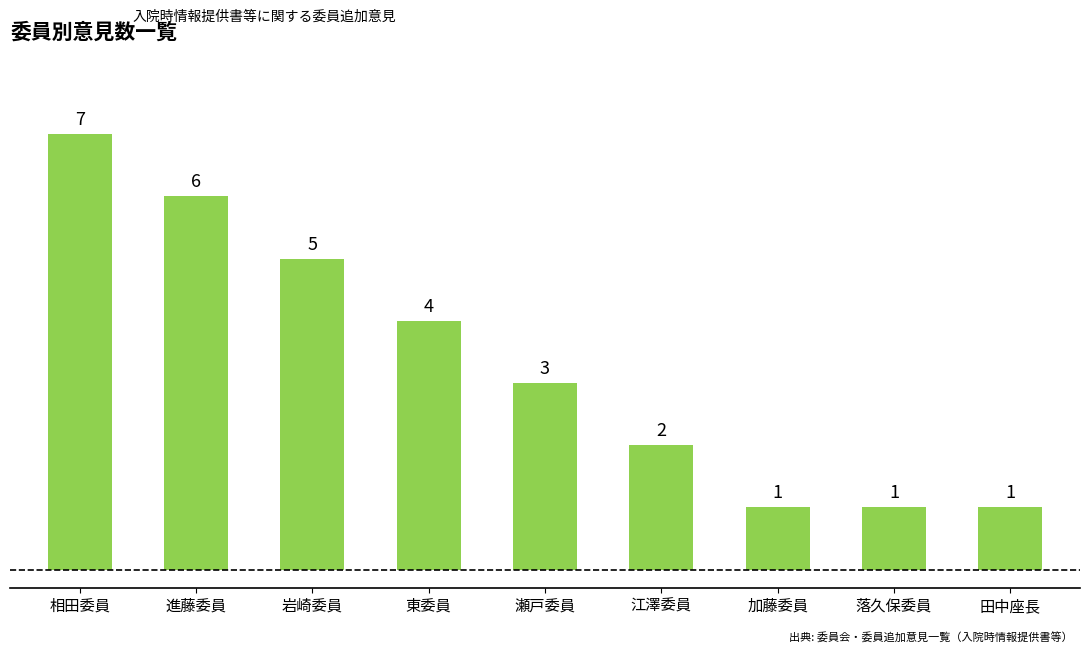

What is the average value?

3